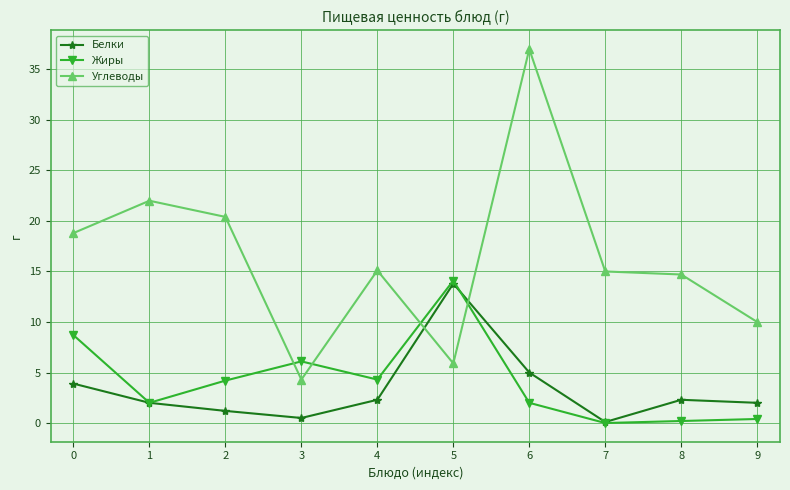

At how many categories does at least one series exceed 2?

10